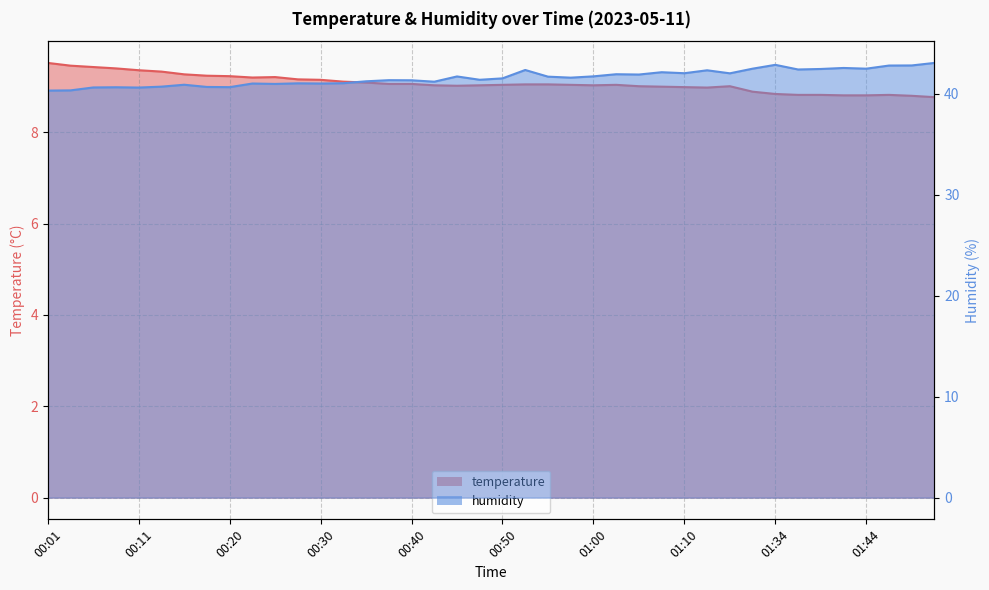

What position from the left is 00:16?

7